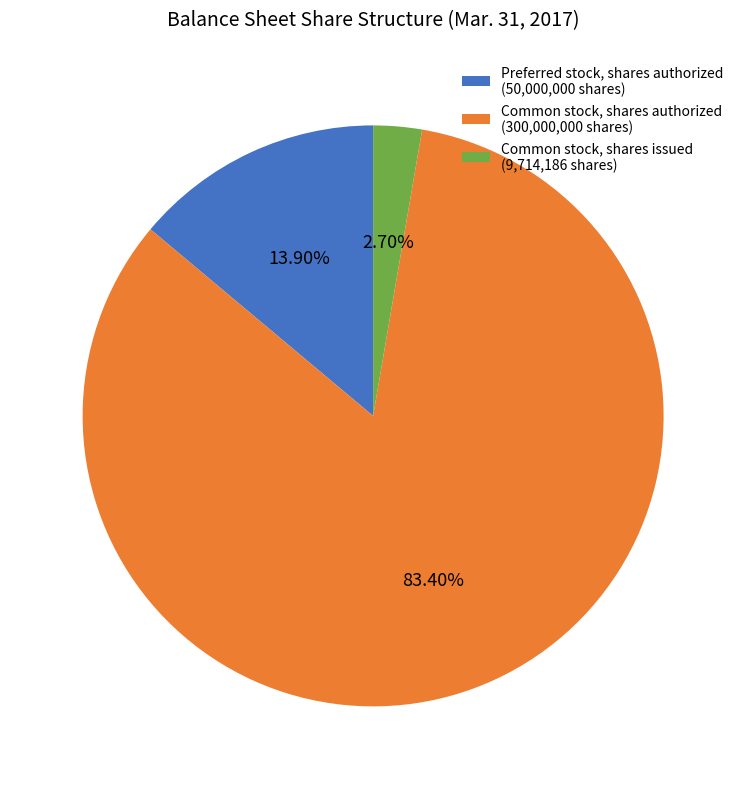

Is Common stock, shares issued the majority of the pie?

No